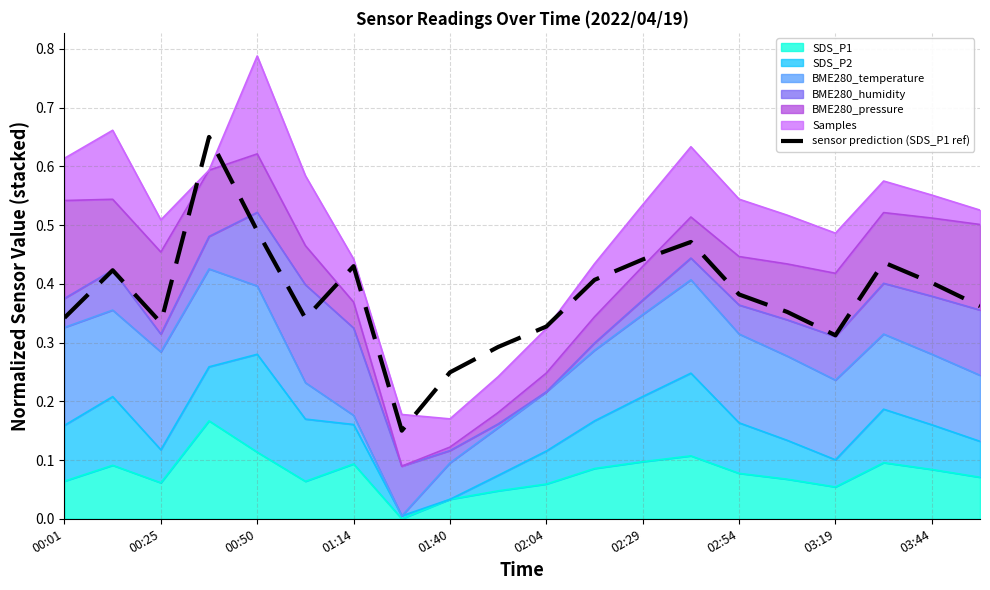

The chart shows a value of 0.2 at 19. True or false?

False